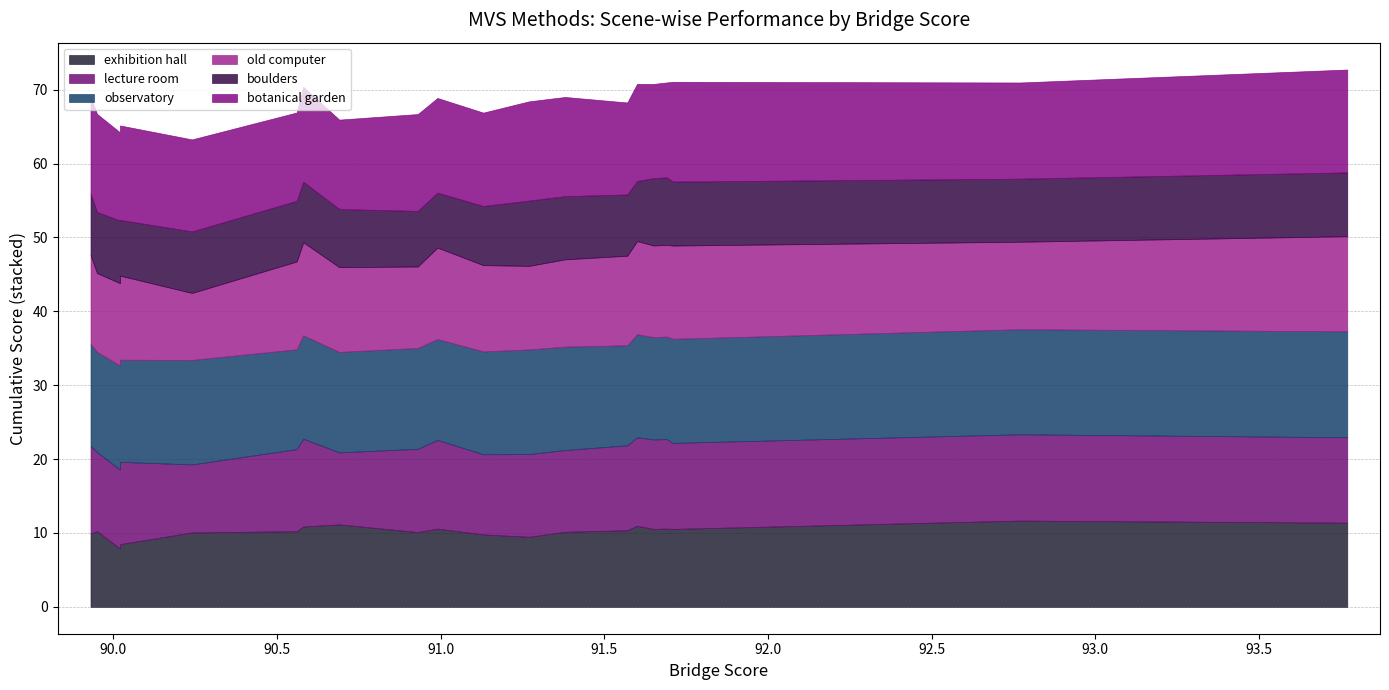

Rank the series by their maximum value, from highest to lowest.

observatory, botanical garden, old computer, lecture room, exhibition hall, boulders